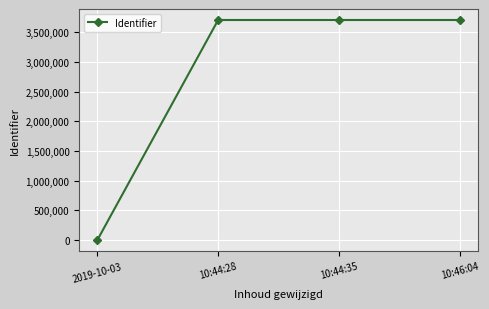

Count the number of data series in this chart.

1